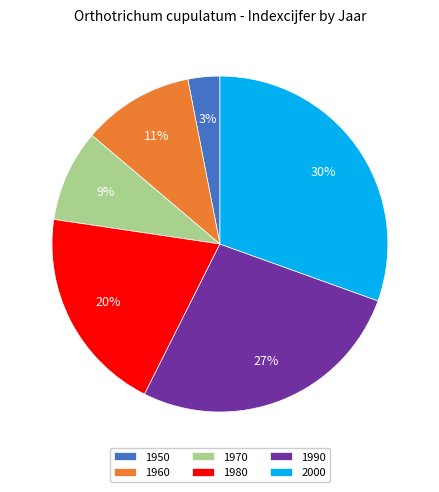

To the nearest percent, what is the difference between the largest and smallest slice percentages?

27%